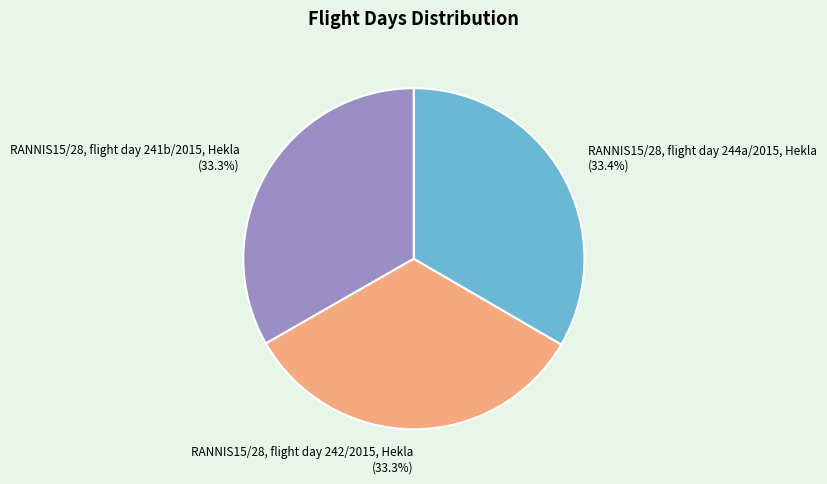

How many slices are in this pie chart?

3